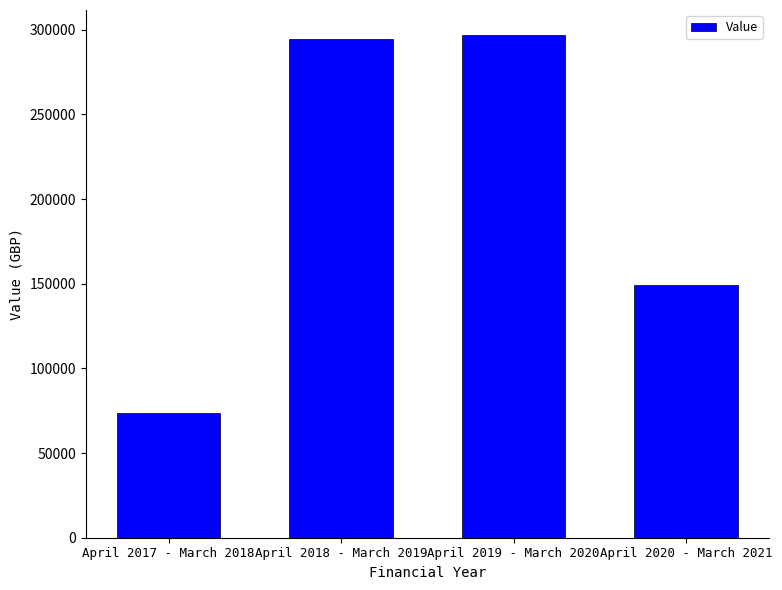

What is the label of the 4th bar from the left?

April 2020 - March 2021